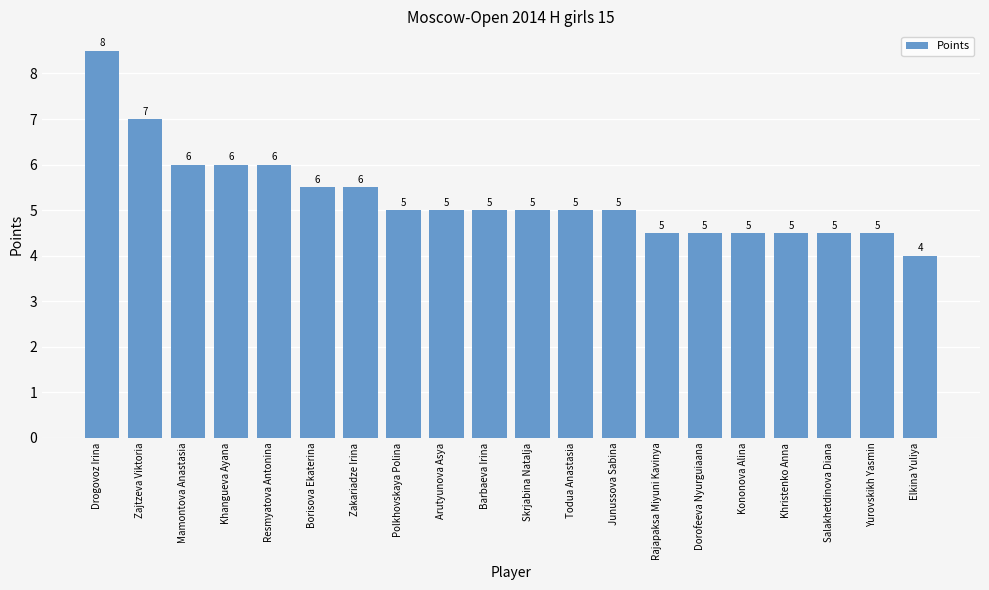

At which label does the data first exceed 5?

Drogovoz Irina